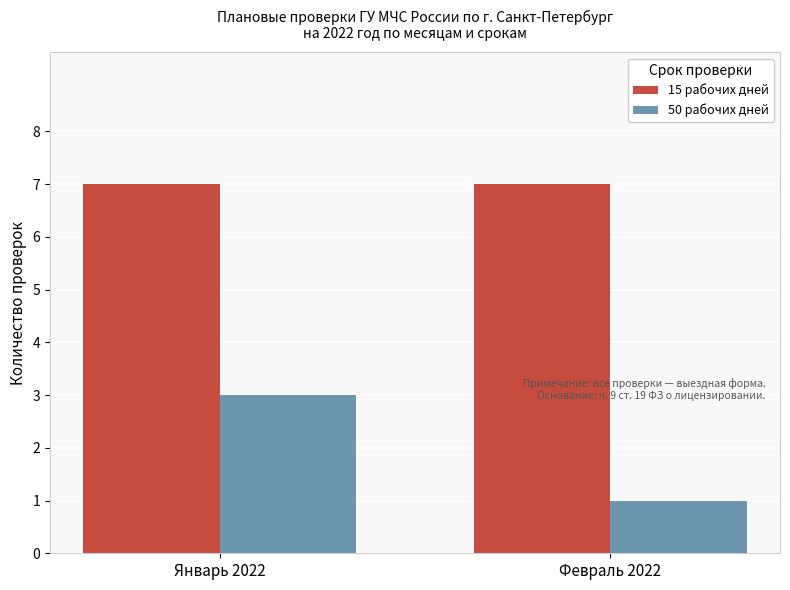

Which series changed the most between Январь 2022 and Февраль 2022?

50 рабочих дней